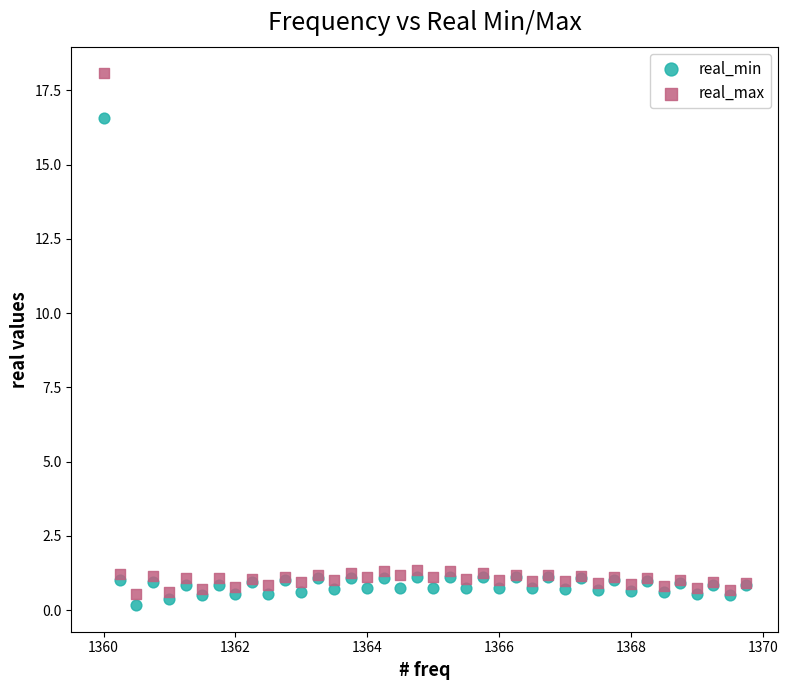

What is the X range (max minus min) for the scatter plot?

9.8